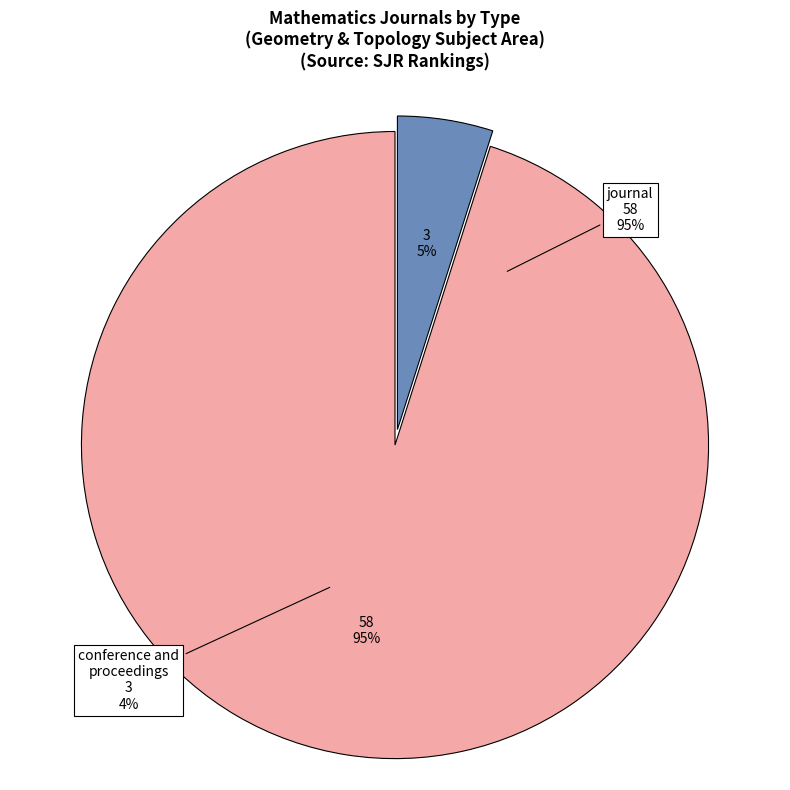

To the nearest percent, what portion does conference and proceedings represent?

5%